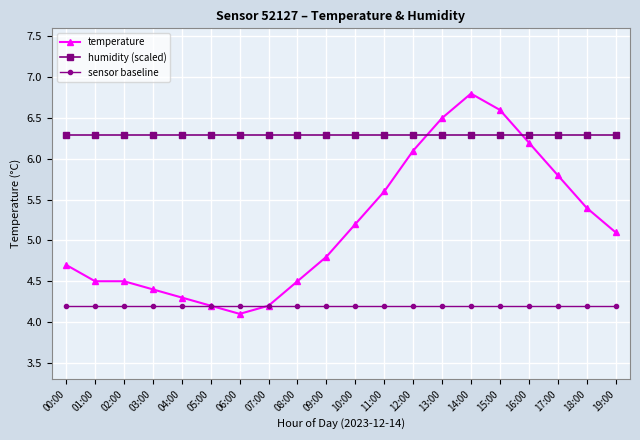

Which series has the widest spread of values?

temperature